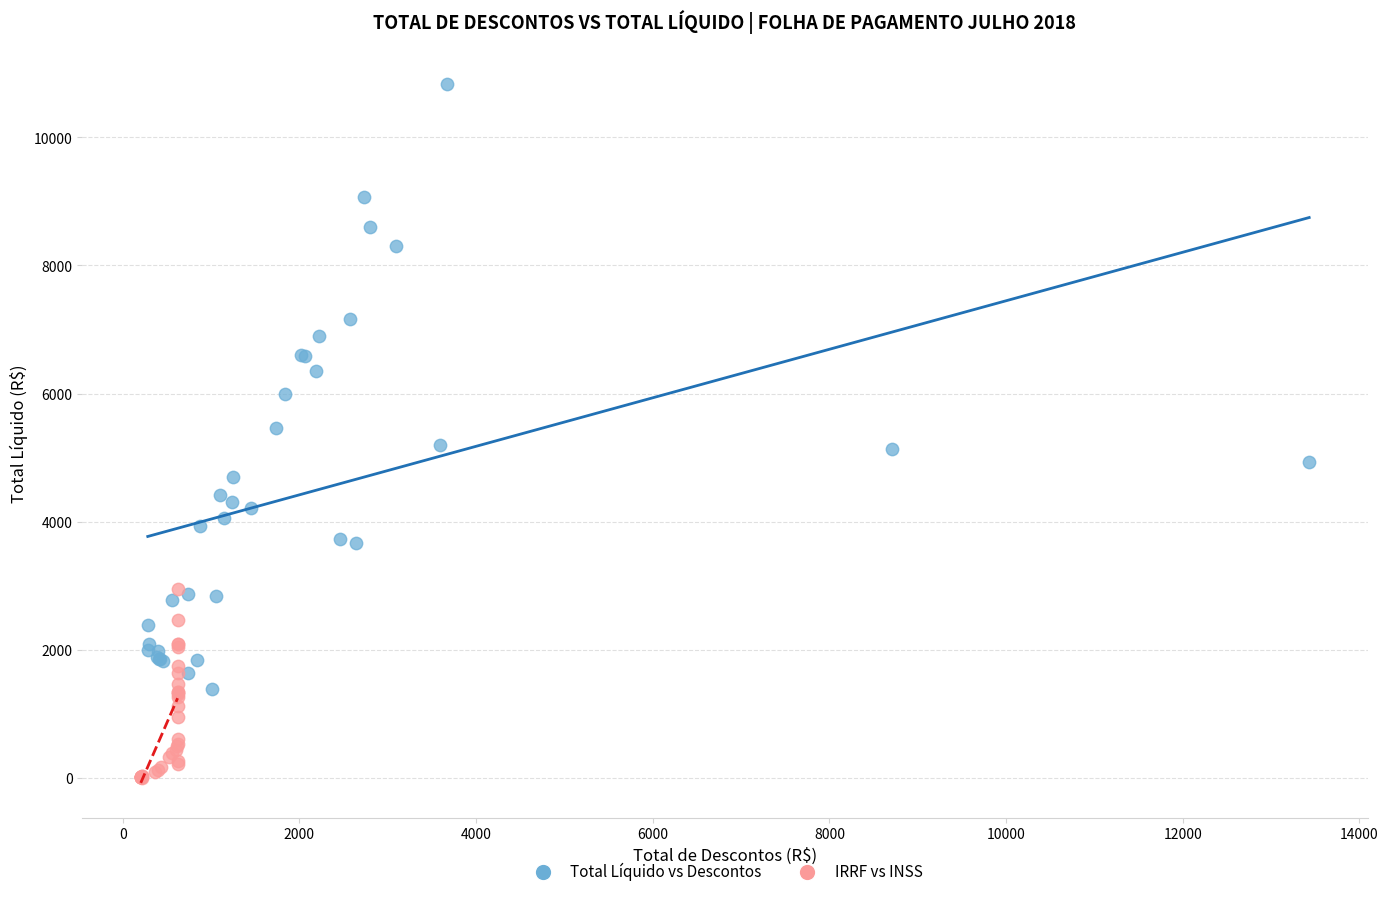

Which series has the largest Y range (max minus min)?

Total Líquido vs Descontos